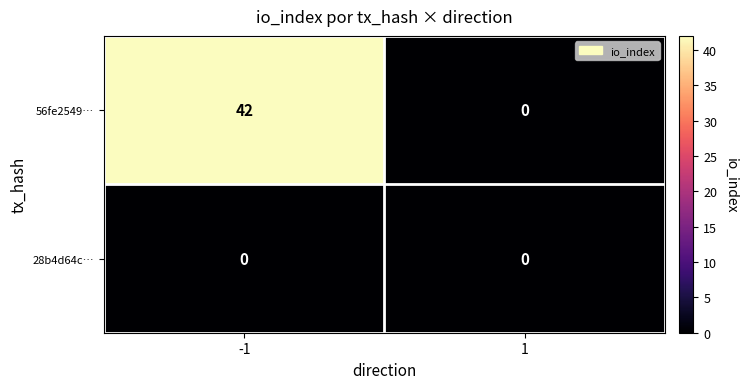

How many categories are shown in the chart?

2